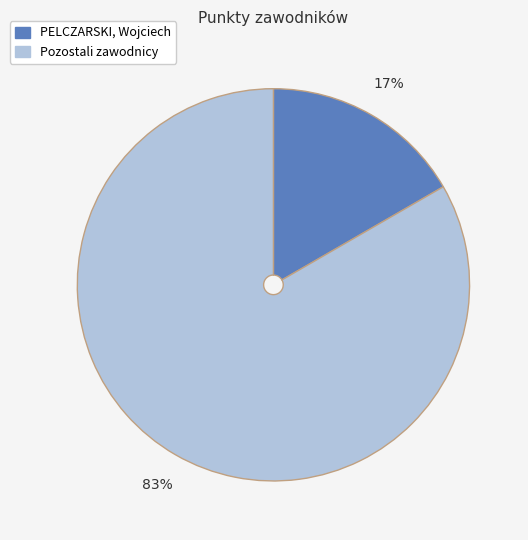

Is there a majority slice in this chart?

Yes